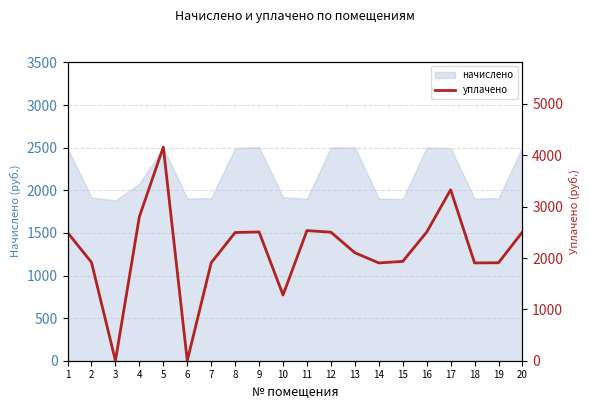

Where is the data nearest to the value 2080?

13